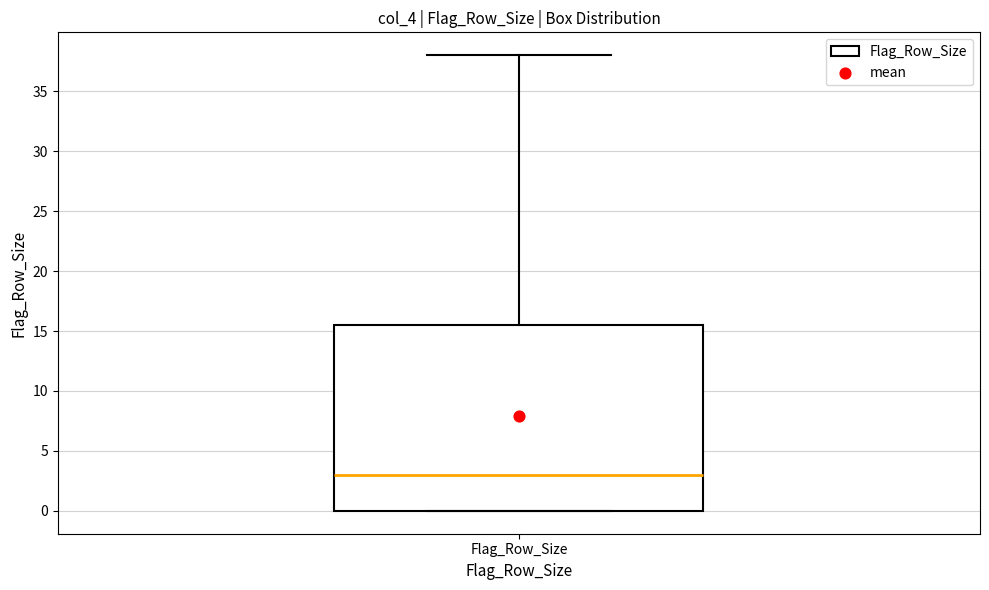

Read this box plot against the y-axis: the position of the median line, the range covered by the box, and the ends of both whiskers. The values are not printed on the chart, so give them approximately, as read against the axis.

median 3.0, box 0.0 to 15.5, whiskers 0.0 to 38.0